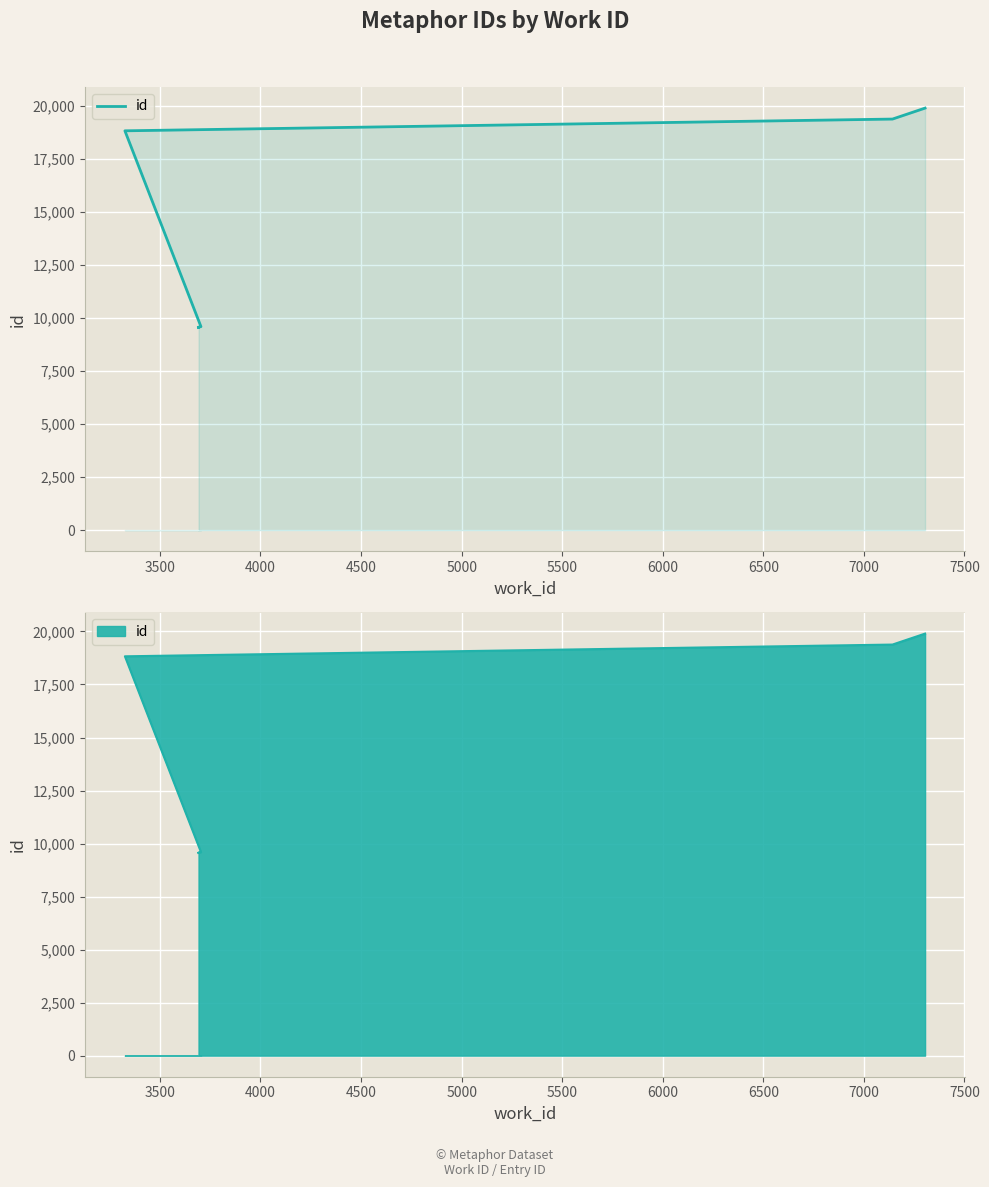

What is the difference between the maximum and minimum values?

10343